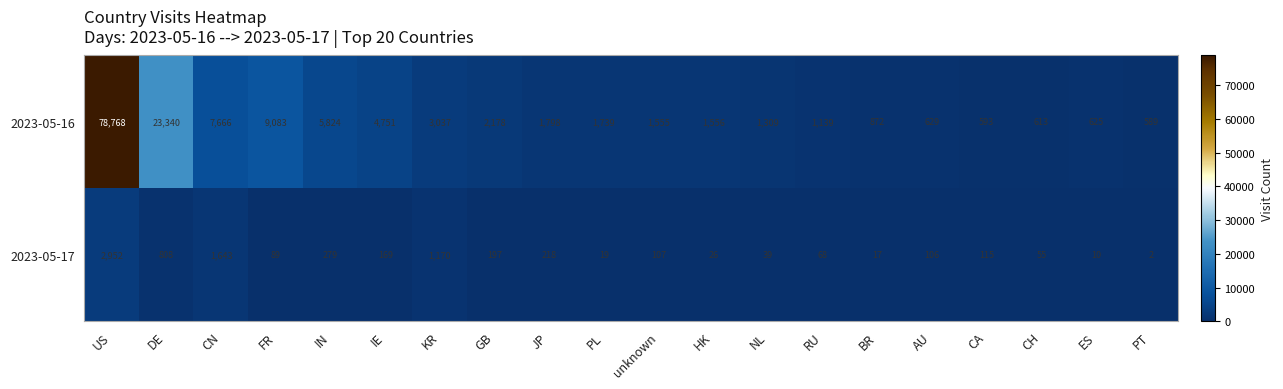

Which series has the largest total across all categories?

2023-05-16